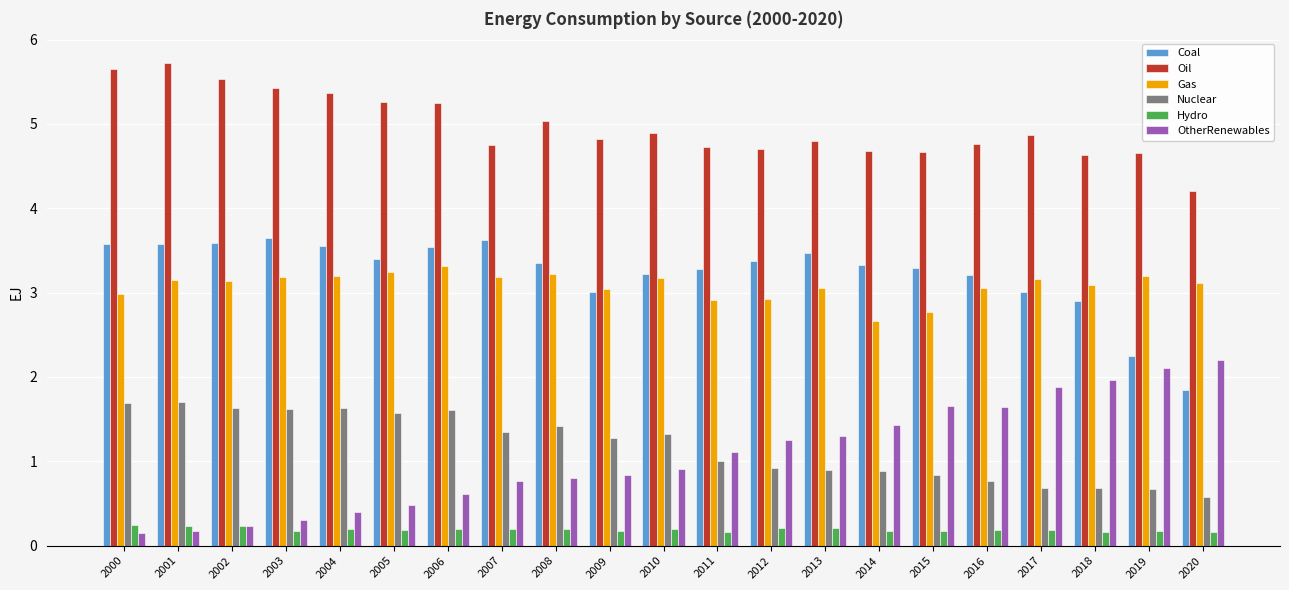

What is the total value across all series at 2009?

13.2